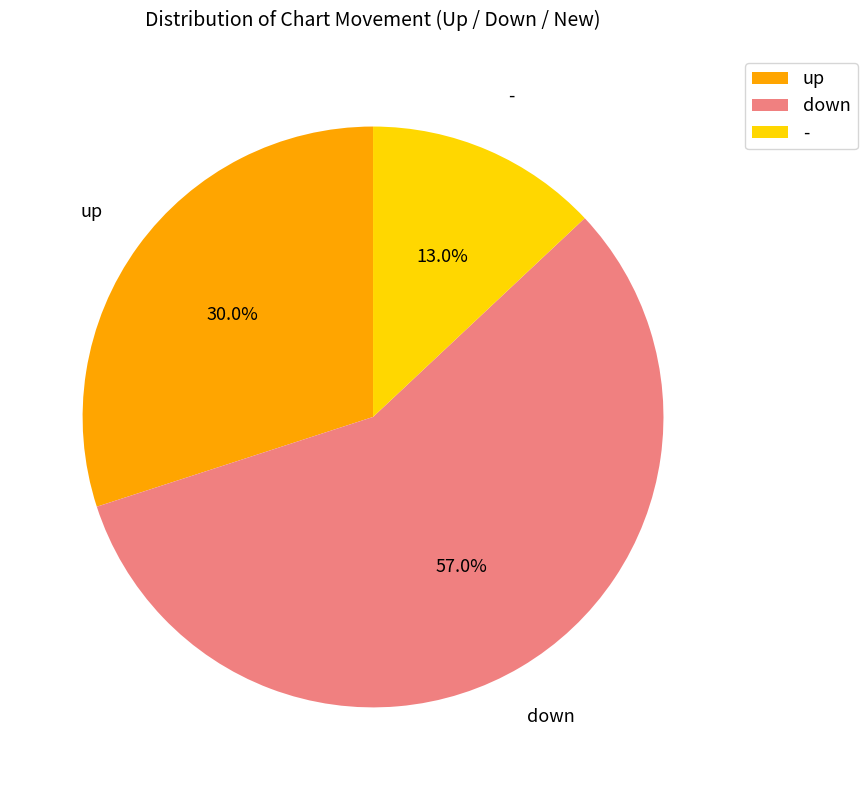

The down slice represents 57% of the pie. True or false?

True